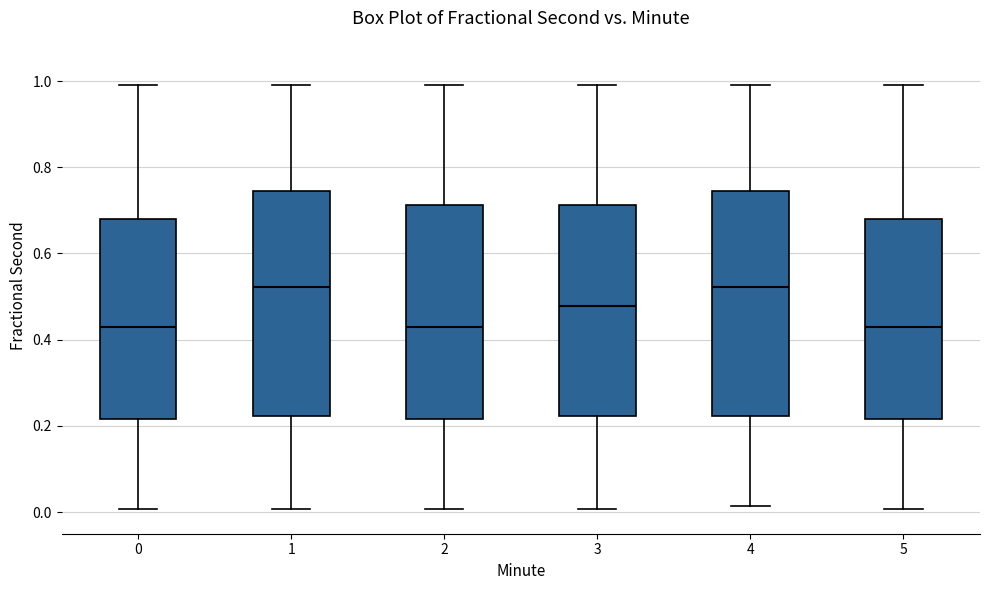

Reading left to right, read every box against the y-axis: the position of its median line, the range the box covers, and the ends of its whiskers. The values are not printed on the chart, so give them approximately, as read against the axis.

0: median 0.42, box 0.22 to 0.68, whiskers 0.00 to 1.00
1: median 0.52, box 0.22 to 0.74, whiskers 0.00 to 1.00
2: median 0.42, box 0.22 to 0.72, whiskers 0.00 to 1.00
3: median 0.48, box 0.22 to 0.72, whiskers 0.00 to 1.00
4: median 0.52, box 0.22 to 0.74, whiskers 0.02 to 1.00
5: median 0.42, box 0.22 to 0.68, whiskers 0.00 to 1.00